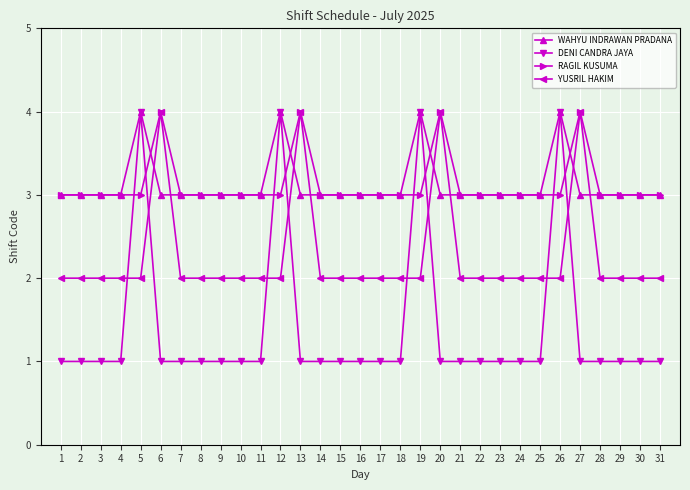

The value of DENI CANDRA JAYA at 8 is 1. True or false?

True